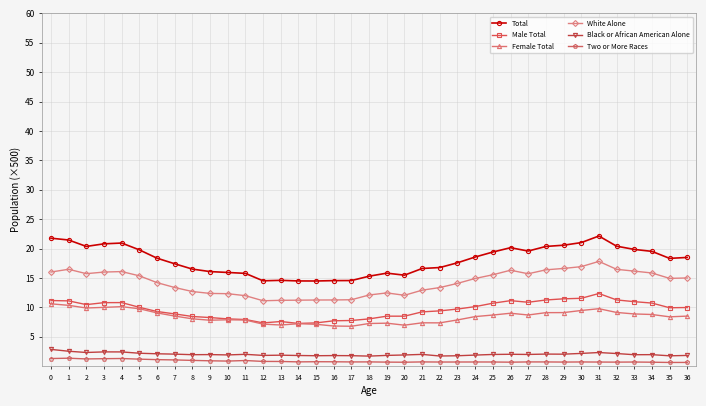

What is the difference between the second highest and minimum values in the Black or African American Alone series?

0.8